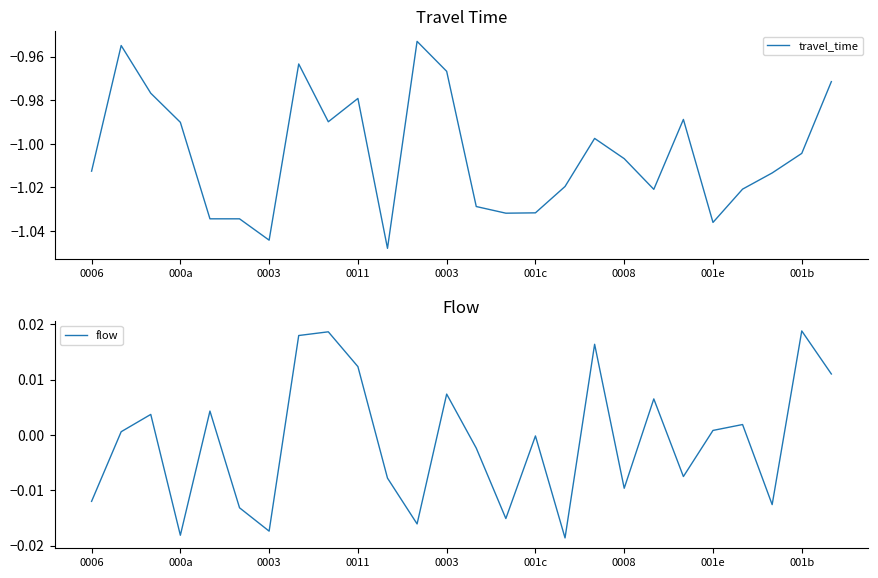

Rank the series by their average value, from lowest to highest.

travel_time, flow